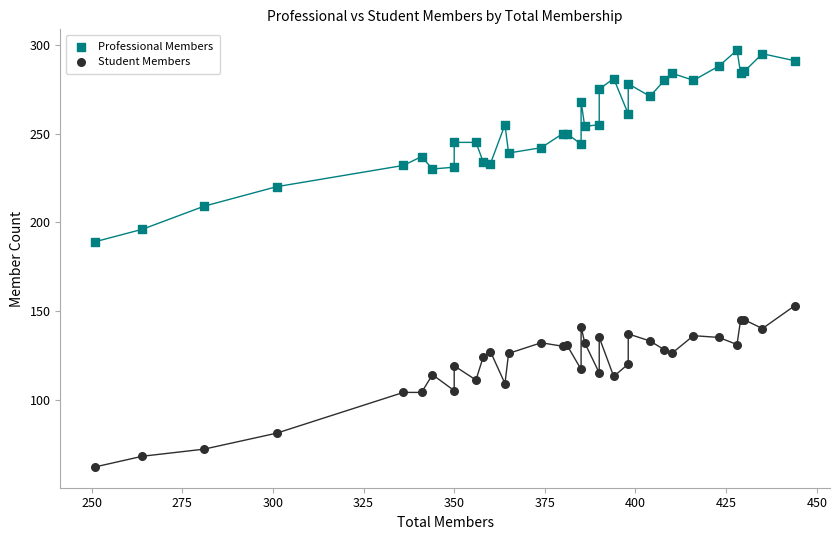

Which series reaches the maximum Y coordinate?

Professional Members